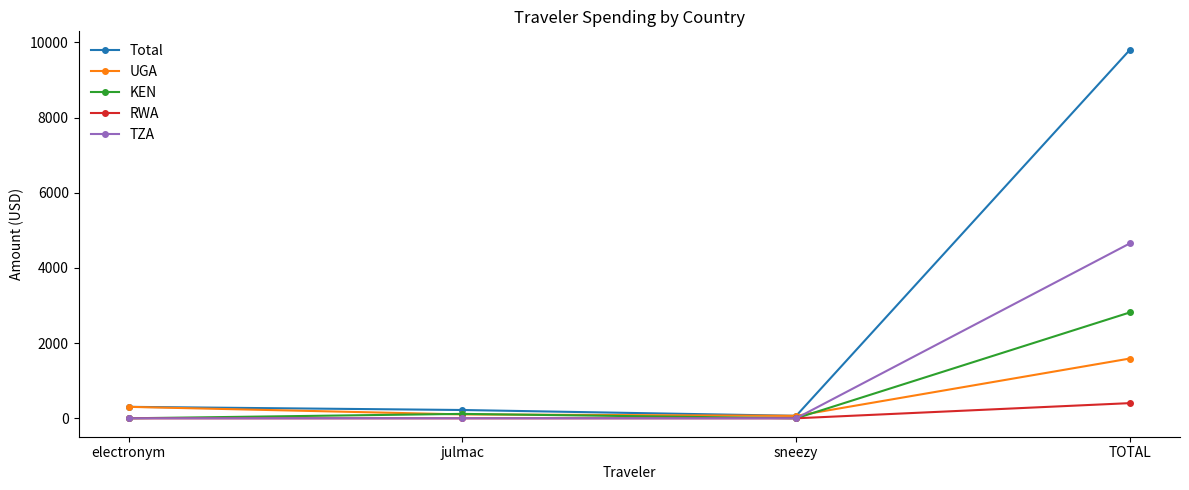

Which series has the largest total across all categories?

Total